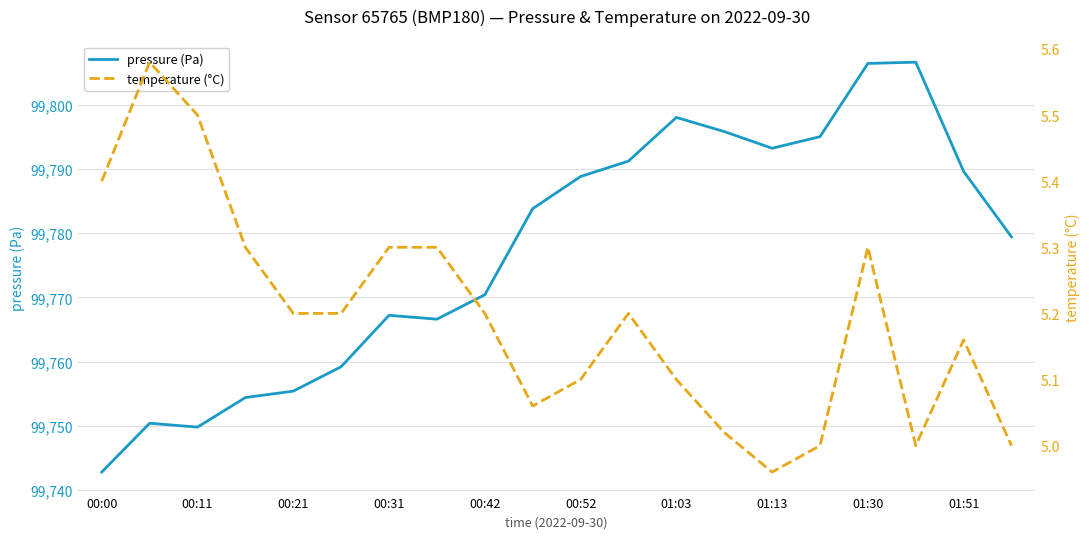

True or false: pressure (Pa) has more than 0 interior local peaks.

True